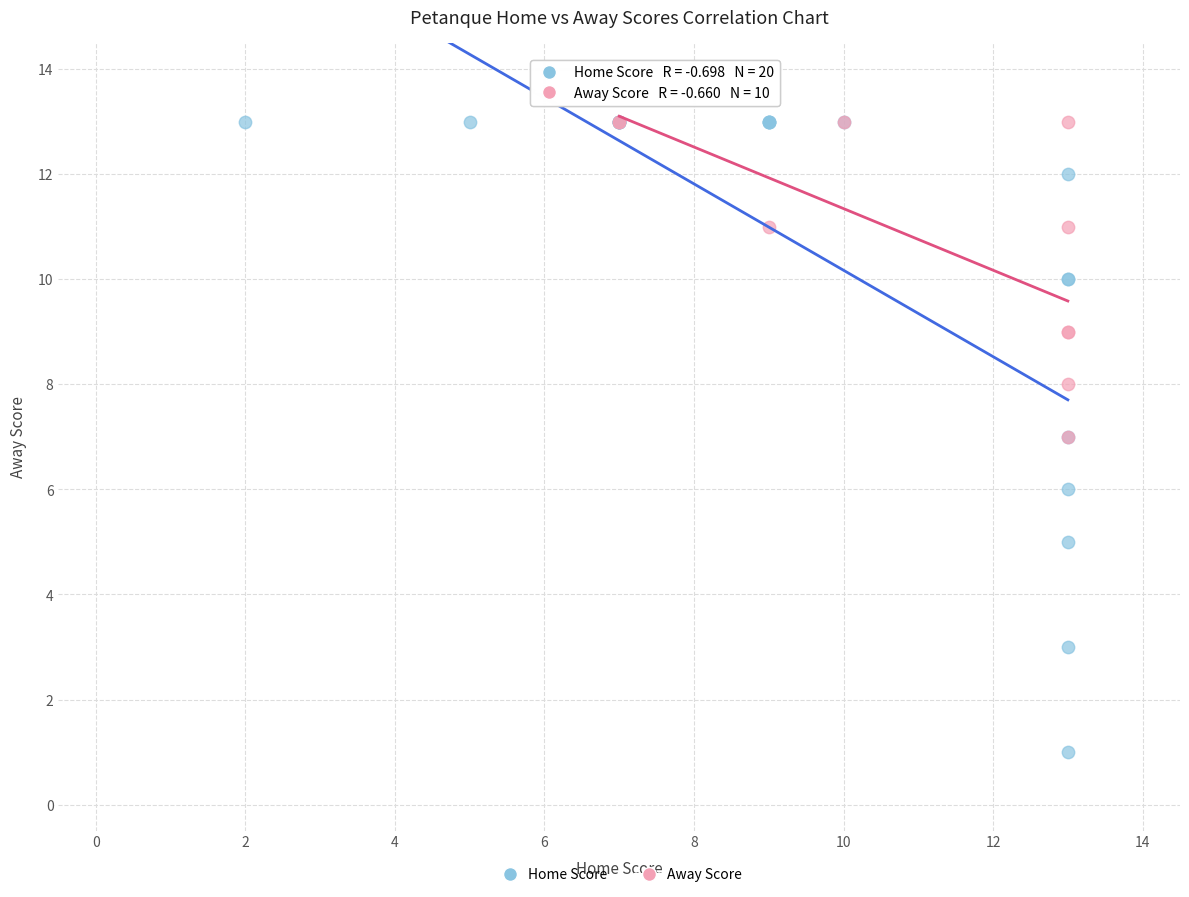

Which series contains the lowest Y value?

Home Score